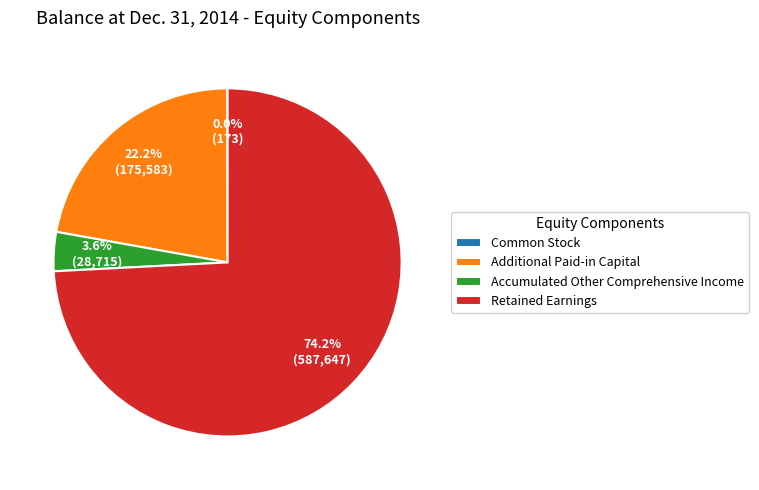

To the nearest percent, what is the difference between the largest and smallest slice percentages?

74%